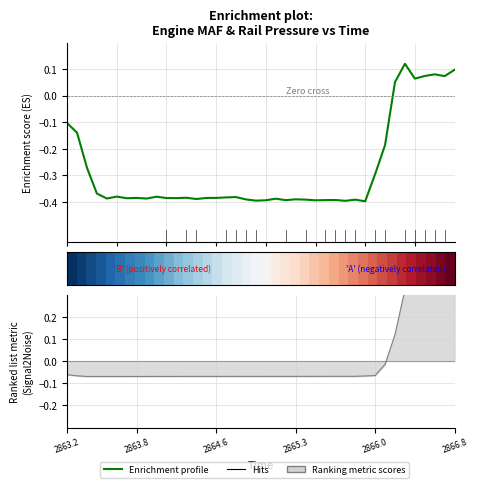

What is the approximate value of Enrichment profile at 37?

0.1